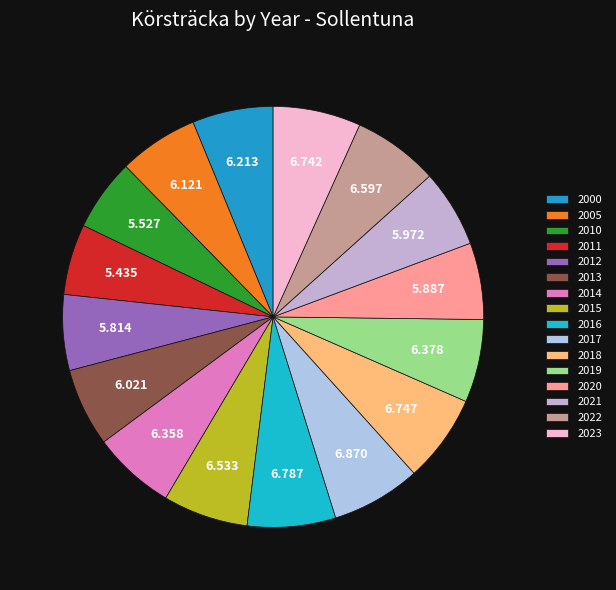

How many slices are in this pie chart?

16